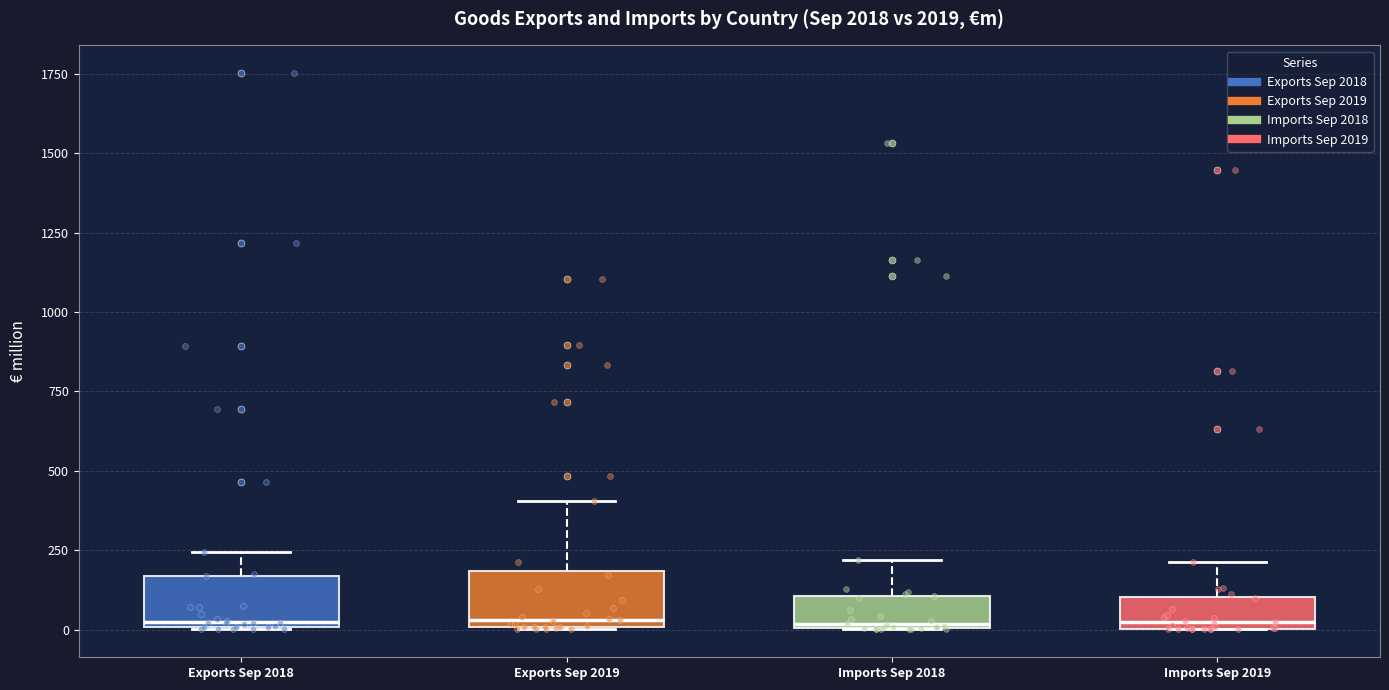

Reading left to right, transcribe this box plot: for each box, give where its median line is, the range the box spans, and where its two whiskers end, as read against the y-axis. The values are not printed on the chart, so give them approximately, as read against the axis.

Exports Sep 2018: median 0 (just above the box's lower edge), box 0 to 150, whiskers 0 to 250
Exports Sep 2019: median 50, box 0 to 200, whiskers 0 to 400
Imports Sep 2018: median 0, box 0 to 100, whiskers 0 to 200
Imports Sep 2019: median 0 (just above the box's lower edge), box 0 to 100, whiskers 0 to 200